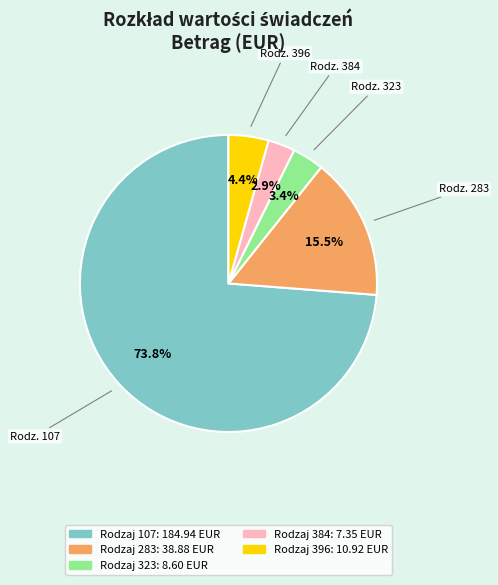

Is there a majority slice in this chart?

Yes